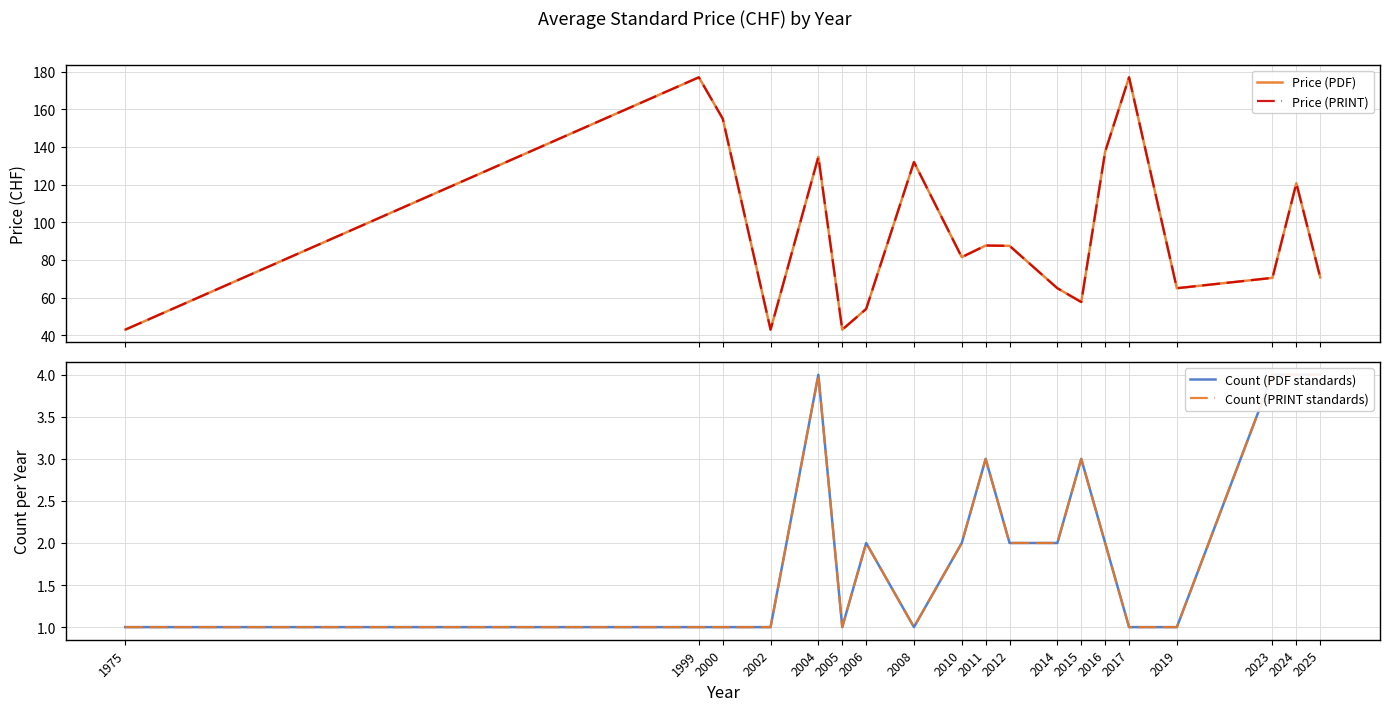

Rank the series at 1999 from highest to lowest value.

Price (PDF), Price (PRINT), Count (PDF standards), Count (PRINT standards)